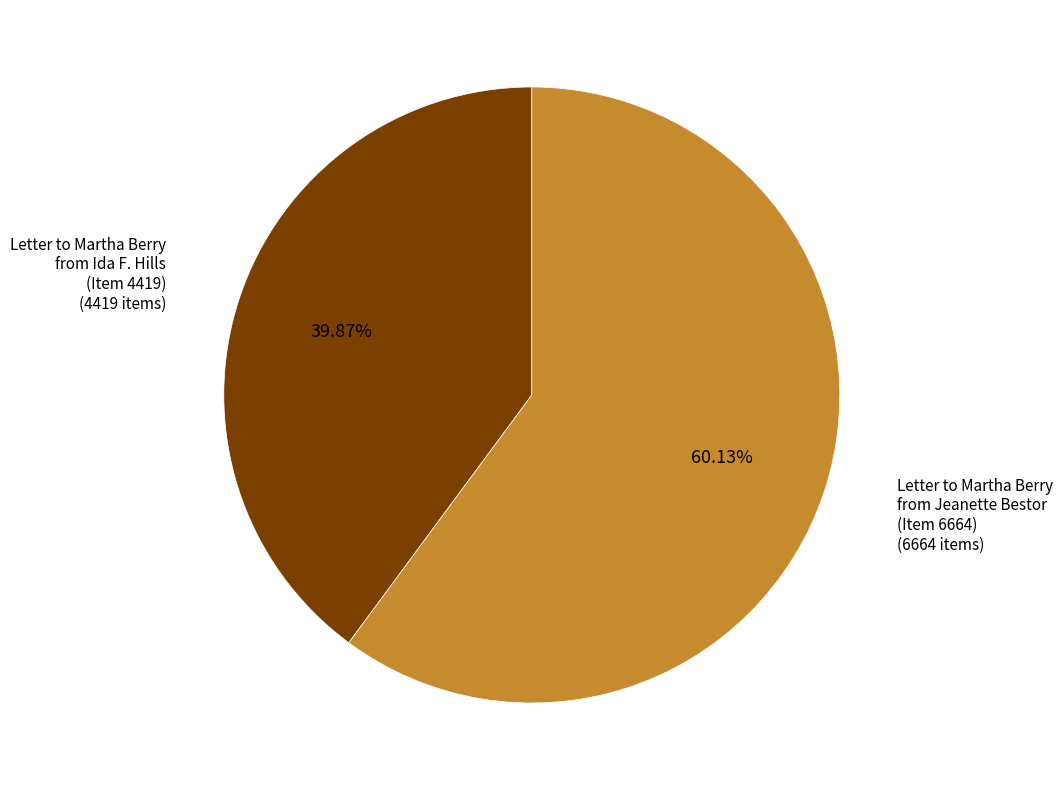

Is there any slice that represents more than half of the pie?

Yes